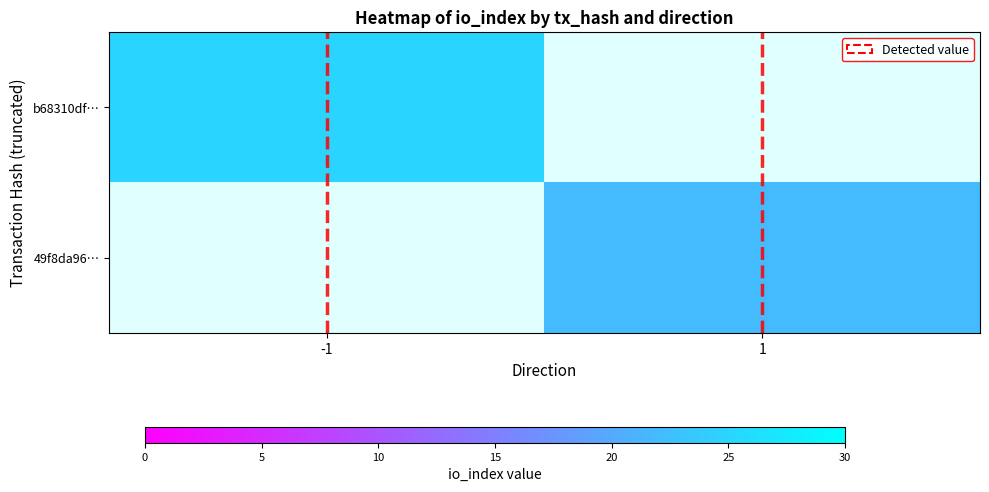

Between -1 and 1, which is larger?

1